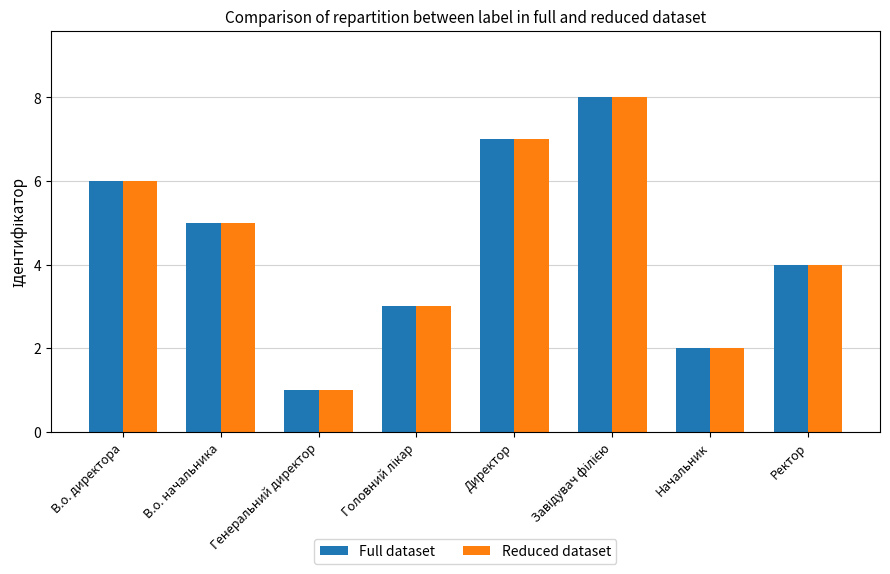

What position from the left is Генеральний директор?

3